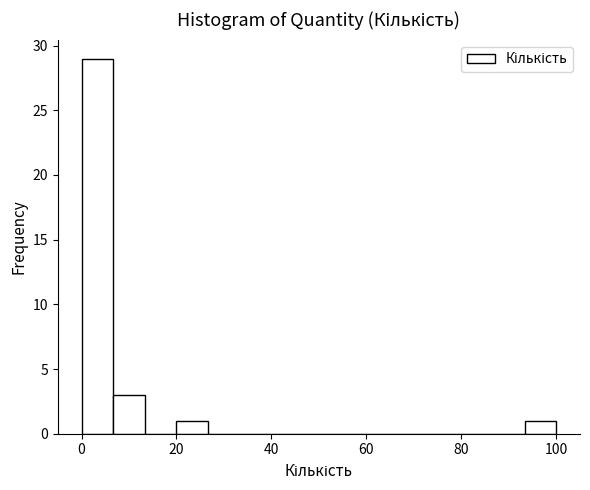

Around what value on the x-axis is the tallest bar? Give the approximate position of its centre, as read against the axis.

4